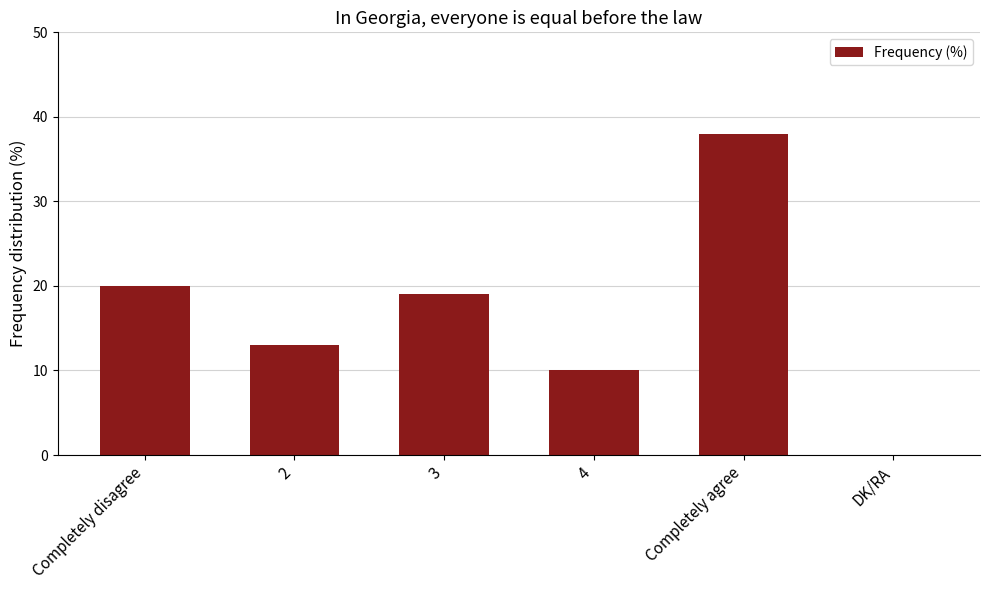

What is the greatest value displayed?

38